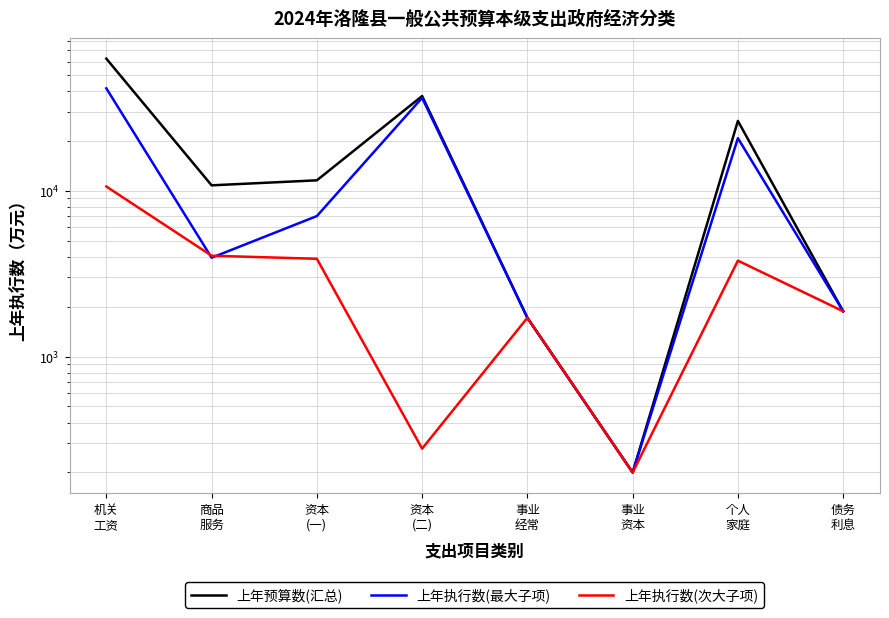

At how many categories does at least one series exceed 1527?

7